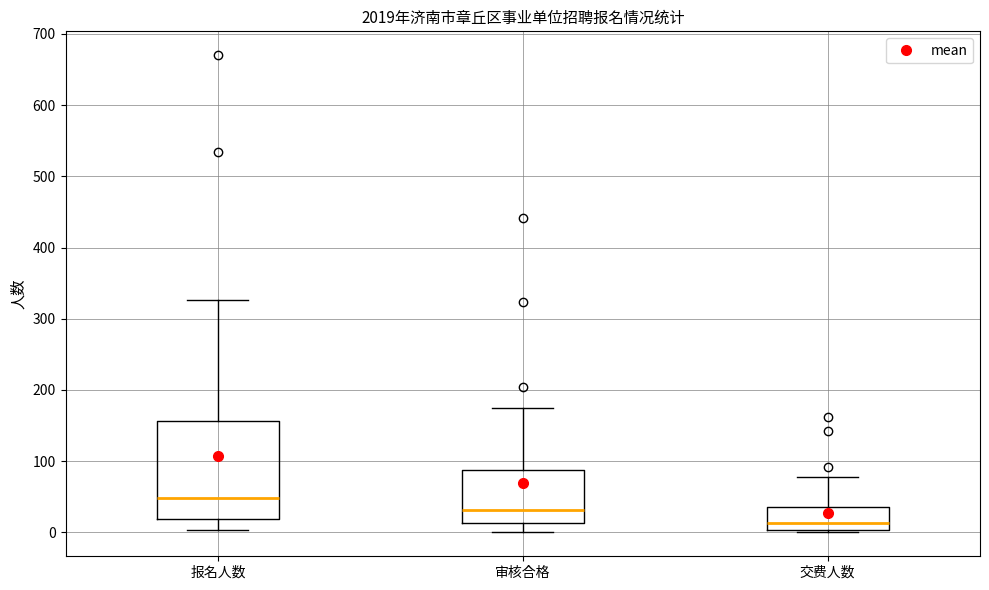

Reading left to right, read every box against the y-axis: the position of its median line, the range the box covers, and the ends of its whiskers. The values are not printed on the chart, so give them approximately, as read against the axis.

报名人数: median 50, box 20 to 160, whiskers 0 to 330
审核合格: median 30, box 10 to 90, whiskers 0 to 180
交费人数: median 10, box 0 to 40, whiskers 0 (just below the box's lower edge) to 80